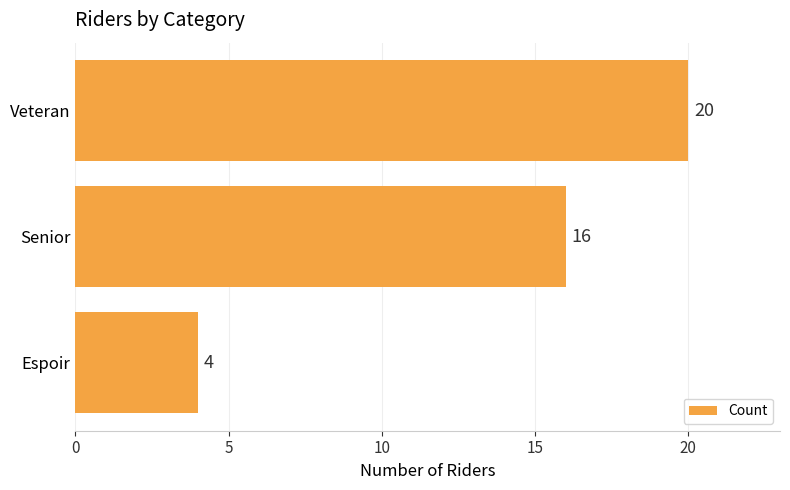

List the labels in order of value, smallest first.

Espoir, Senior, Veteran